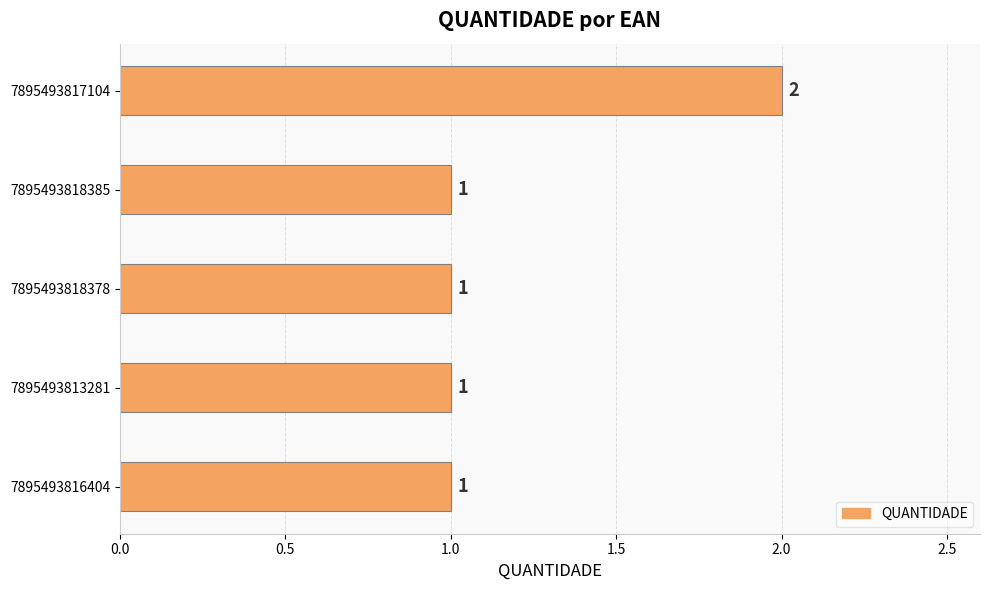

Which has a higher value, 7895493817104 or 7895493818378?

7895493817104